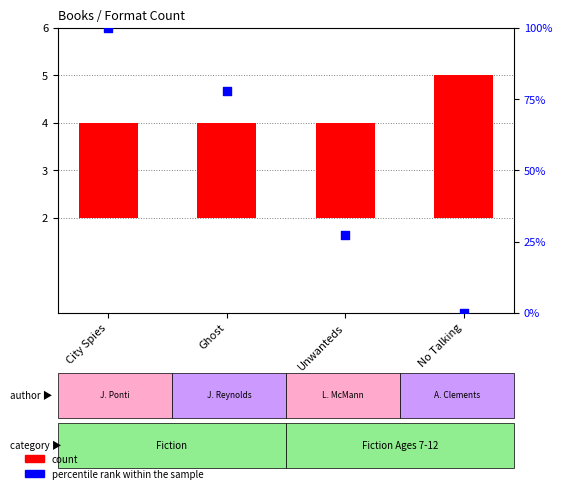

Which series has the largest total across all categories?

percentile rank within the sample